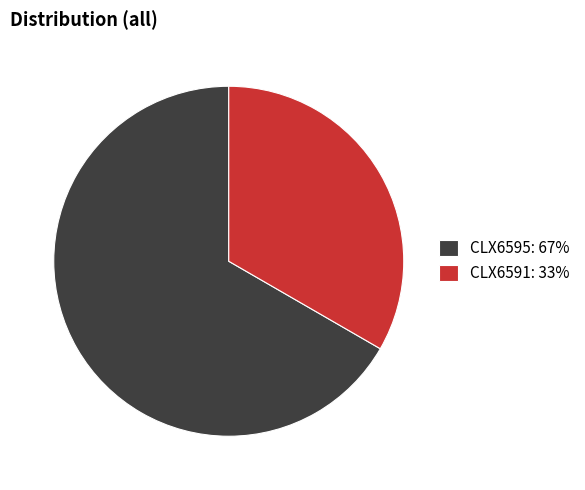

Approximately how many times larger is the value at CLX6591 compared to CLX6595?

0.5